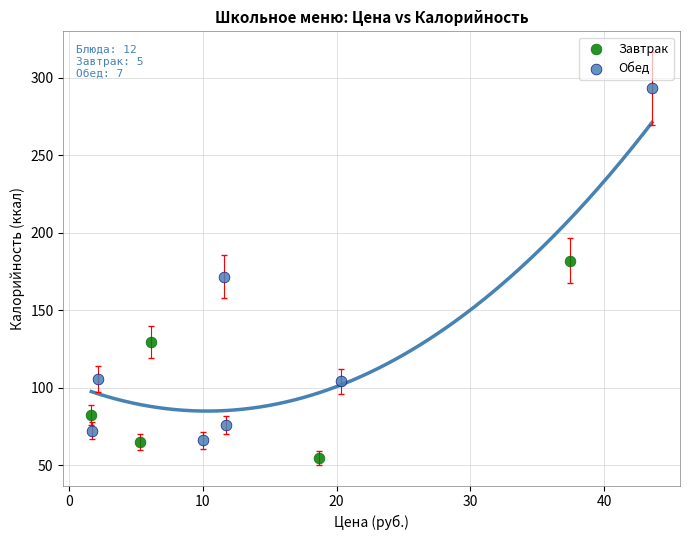

Which series has the widest spread of Y values?

Обед